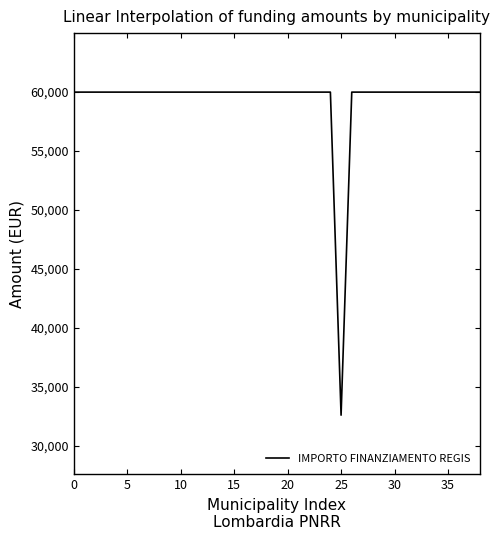

What is the difference between the maximum and minimum values?

27377